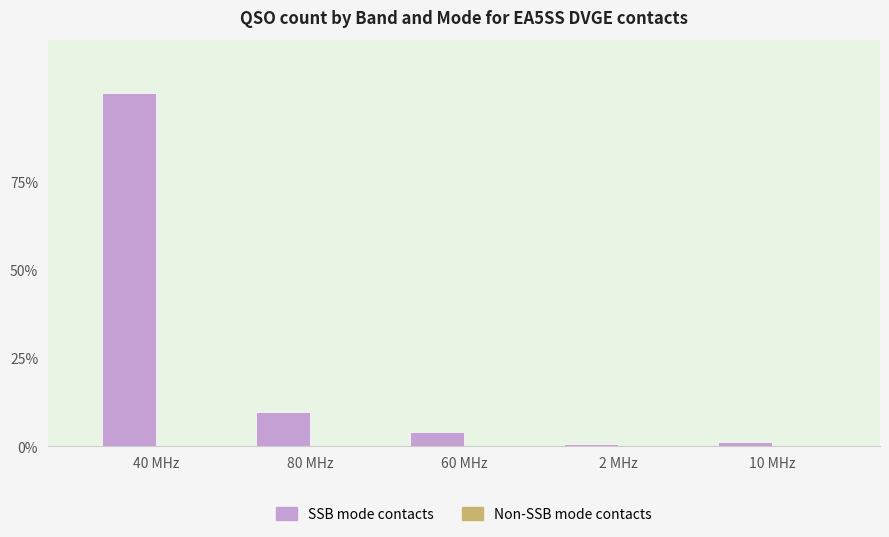

Reading left to right, transcribe all the data shown in this chart.

SSB contacts (below poverty ref style): 40 MHz=437	80 MHz=42	60 MHz=18	2 MHz=3	10 MHz=5
Other mode contacts (above poverty ref style): 40 MHz=0	80 MHz=0	60 MHz=0	2 MHz=0	10 MHz=0